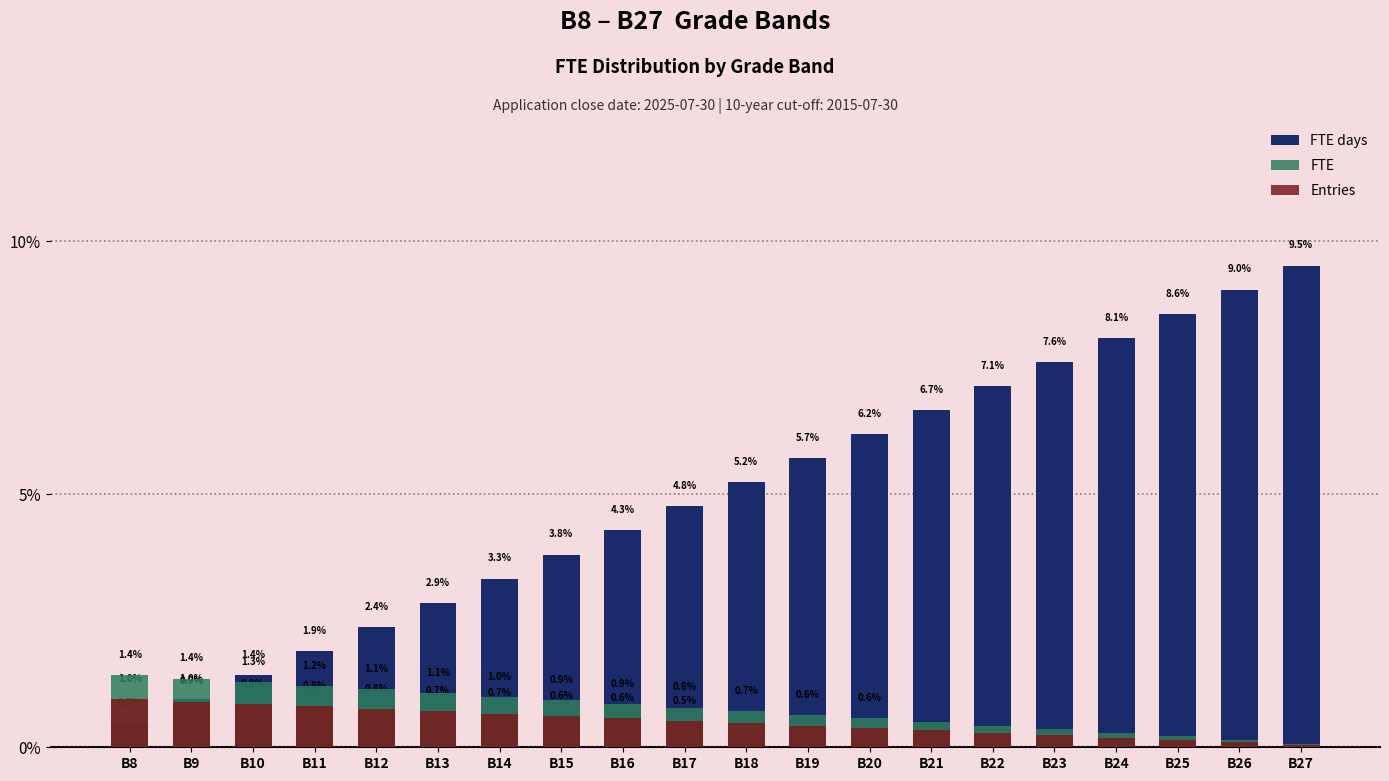

Reading left to right, list all the values displayed in this chart.

FTE days: 0.0	0.0	0.0	0.0	0.0	0.0	0.0	0.0	0.0	0.0	0.1	0.1	0.1	0.1	0.1	0.1	0.1	0.1	0.1	0.1
FTE: 0.0	0.0	0.0	0.0	0.0	0.0	0.0	0.0	0.0	0.0	0.0	0.0	0.0	0.0	0.0	0.0	0.0	0.0	0.0	0.0
Entries: 0.0	0.0	0.0	0.0	0.0	0.0	0.0	0.0	0.0	0.0	0.0	0.0	0.0	0.0	0.0	0.0	0.0	0.0	0.0	0.0